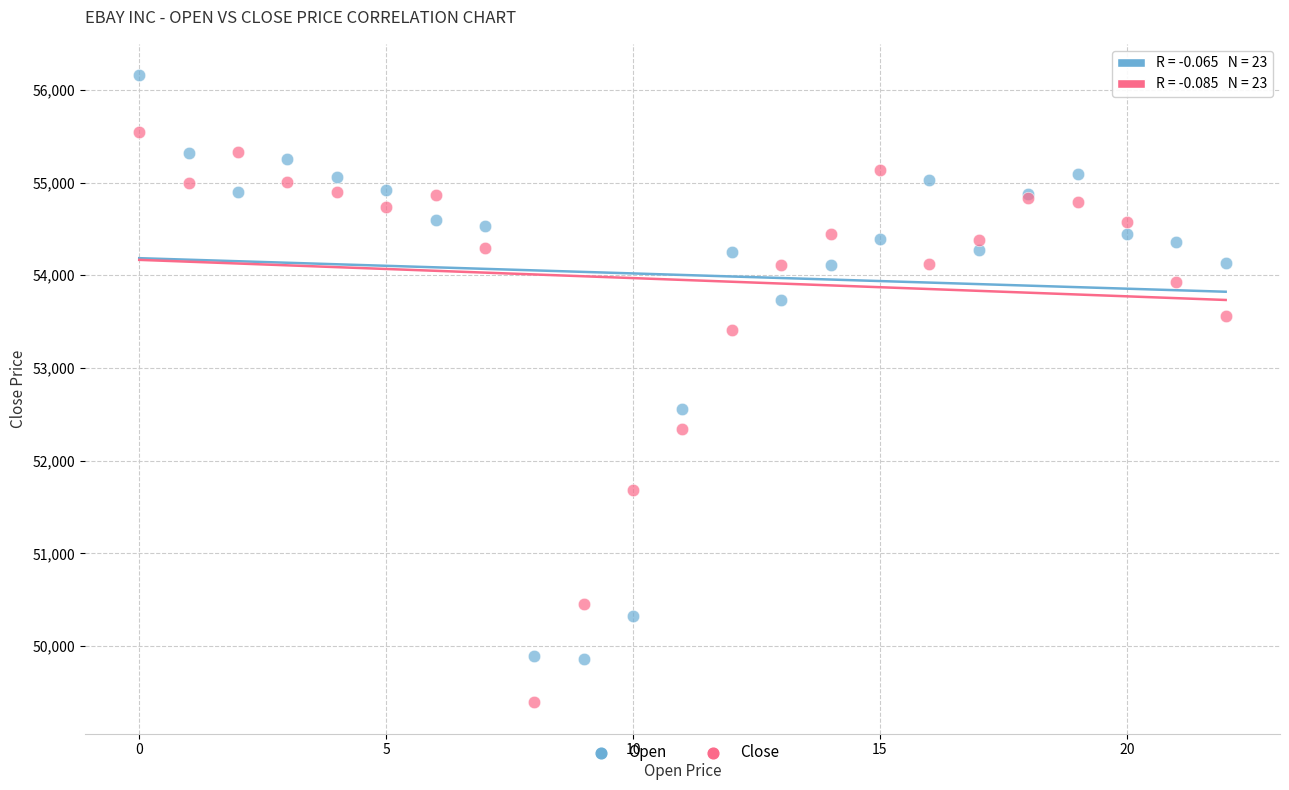

Across all series, what Y value is closest to 52775?

52554